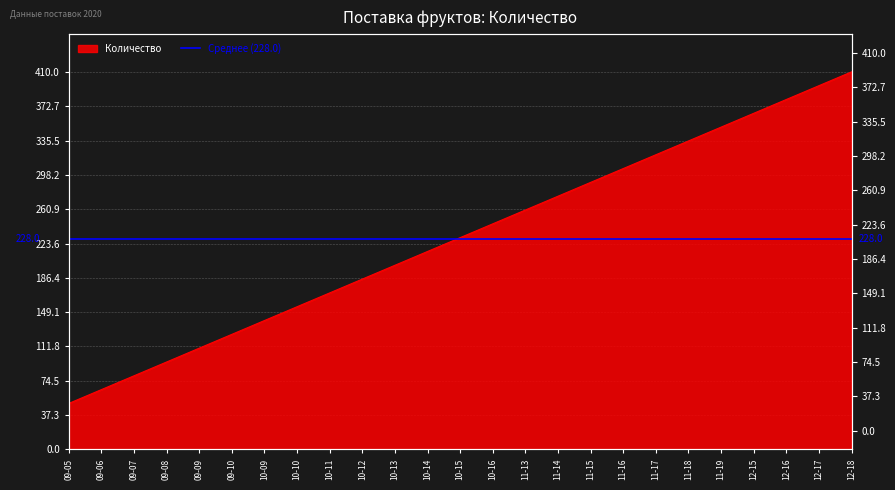

The value at 11-16 is 305. True or false?

True